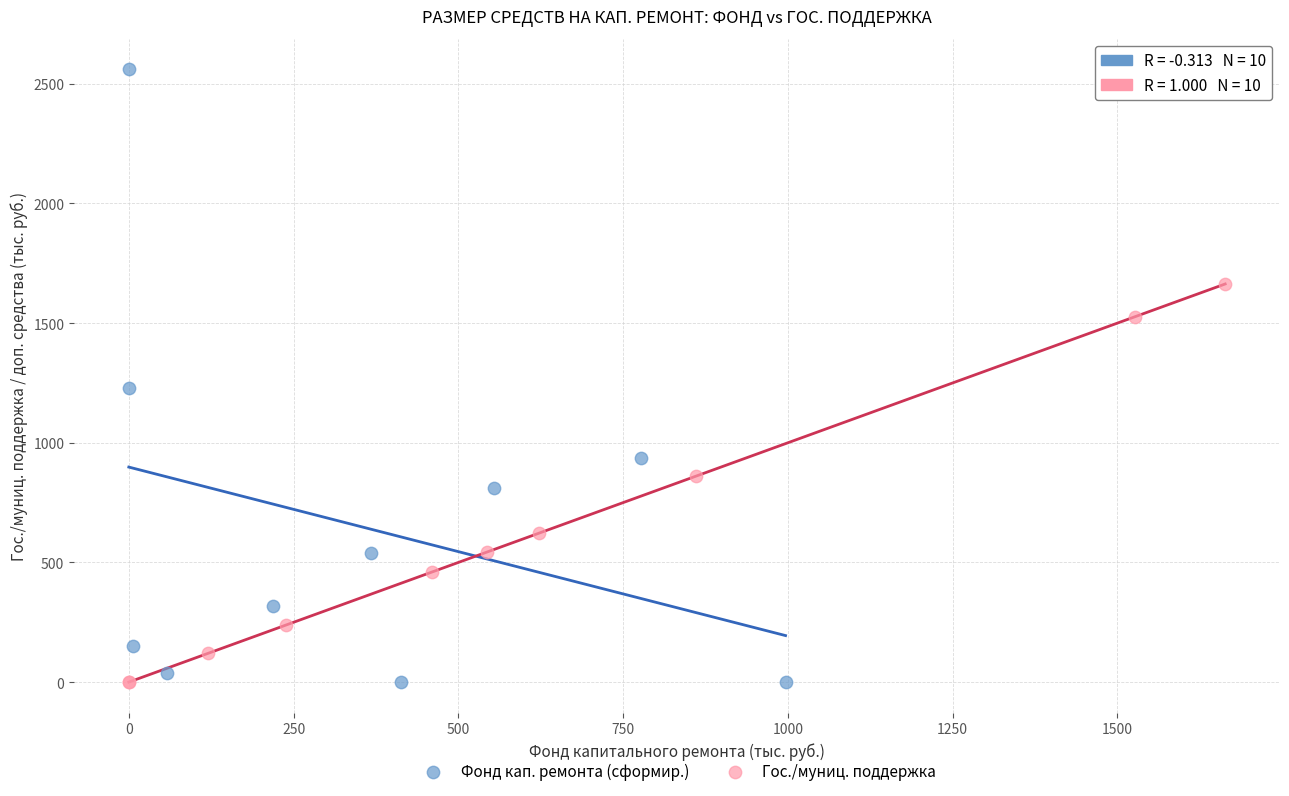

Which series contains the highest Y value?

Фонд кап. ремонта (сформир.)